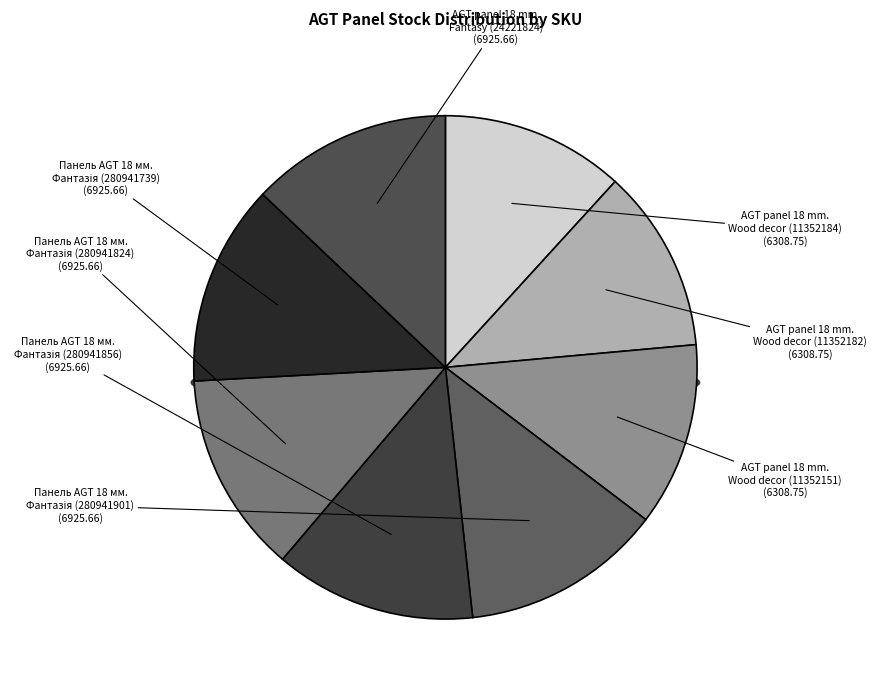

What percentage is the AGT panel 18 mm.
Wood decor (11352151) slice, to the nearest percent?

12%